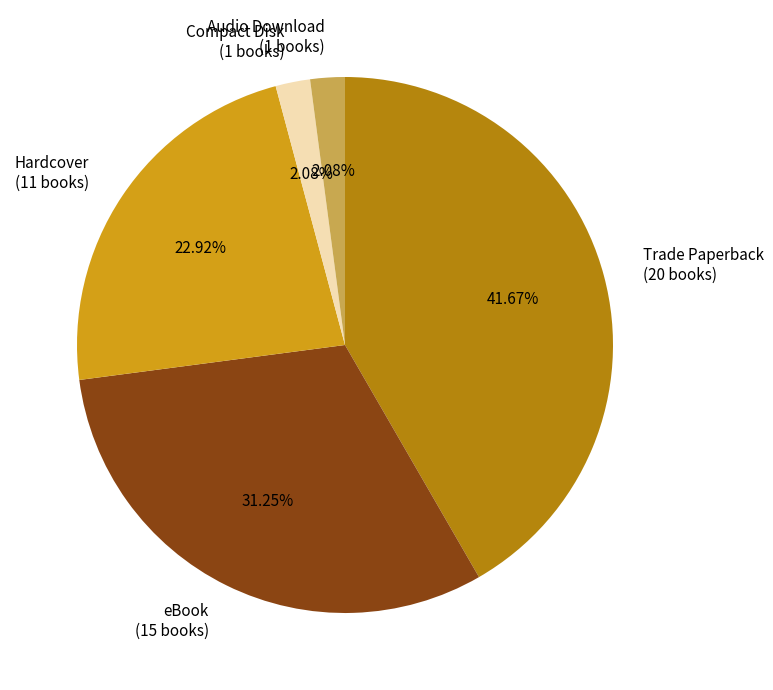

Does eBook represent more than half of the total?

No